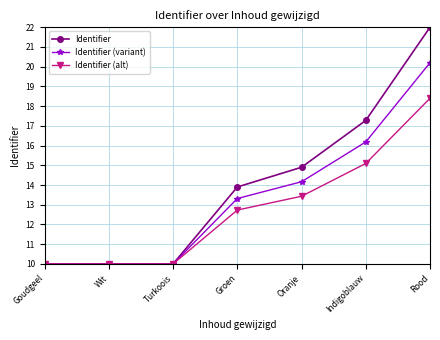

What is the sum of the Identifier (alt) values at Turkoois and Rood?

28.4